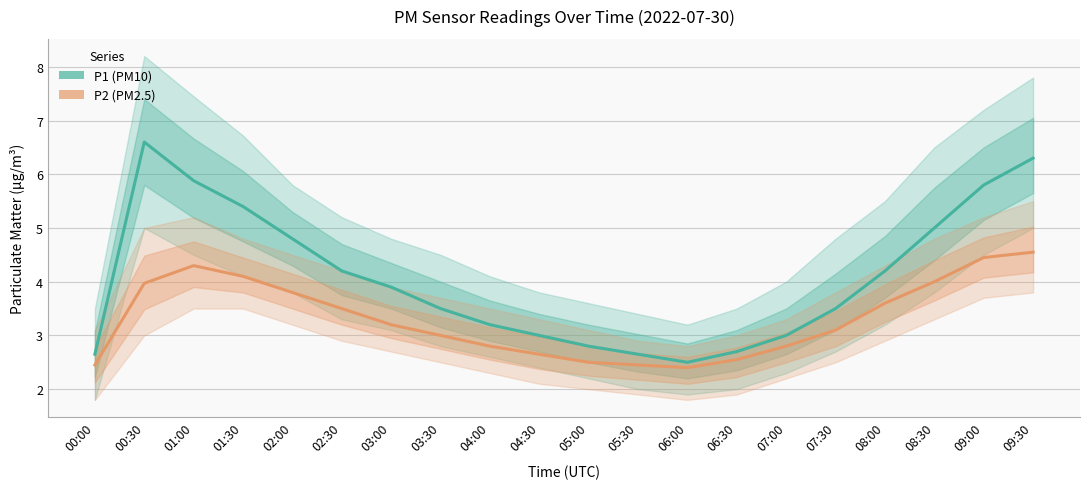

Rank the categories by P1 value from highest to lowest.

00:30, 09:30, 01:00, 09:00, 01:30, 08:30, 02:00, 02:30, 08:00, 03:00, 03:30, 07:30, 04:00, 04:30, 07:00, 05:00, 06:30, 00:00, 05:30, 06:00